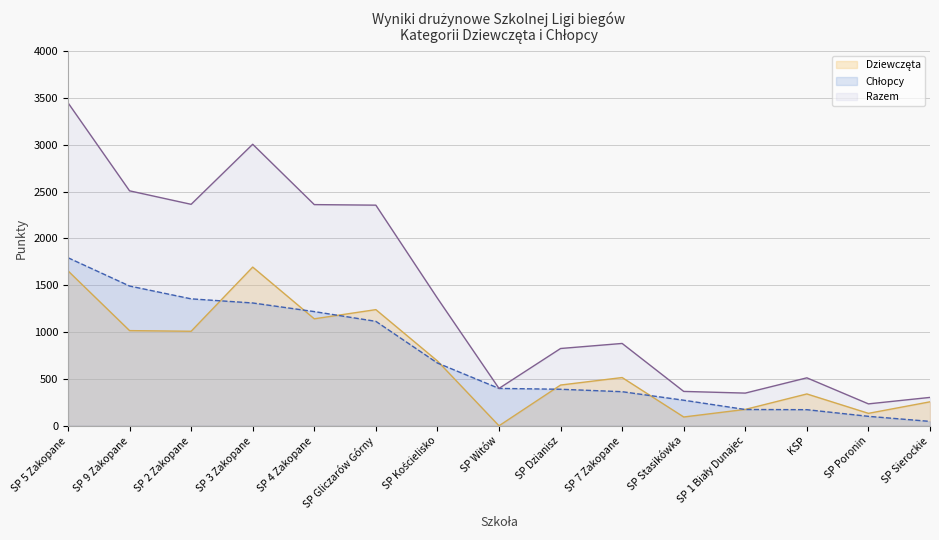

What is the label of the 12th point from the right?

SP 3 Zakopane